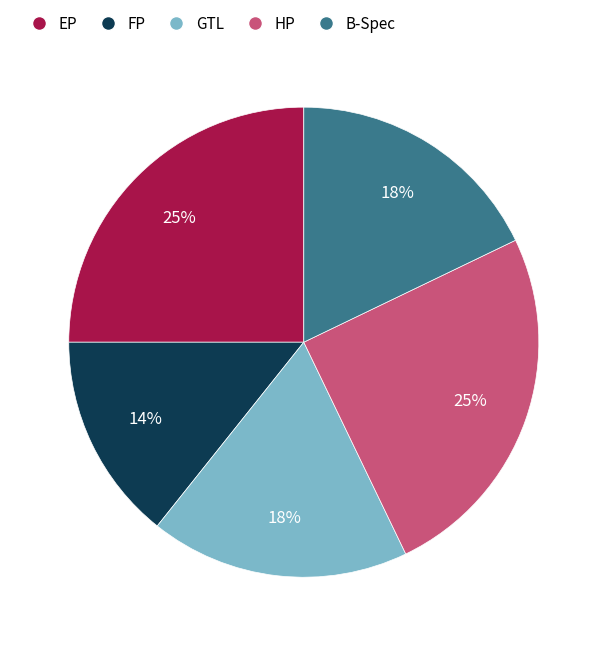

To the nearest percent, what is the difference between the GTL and HP slice percentages?

7%